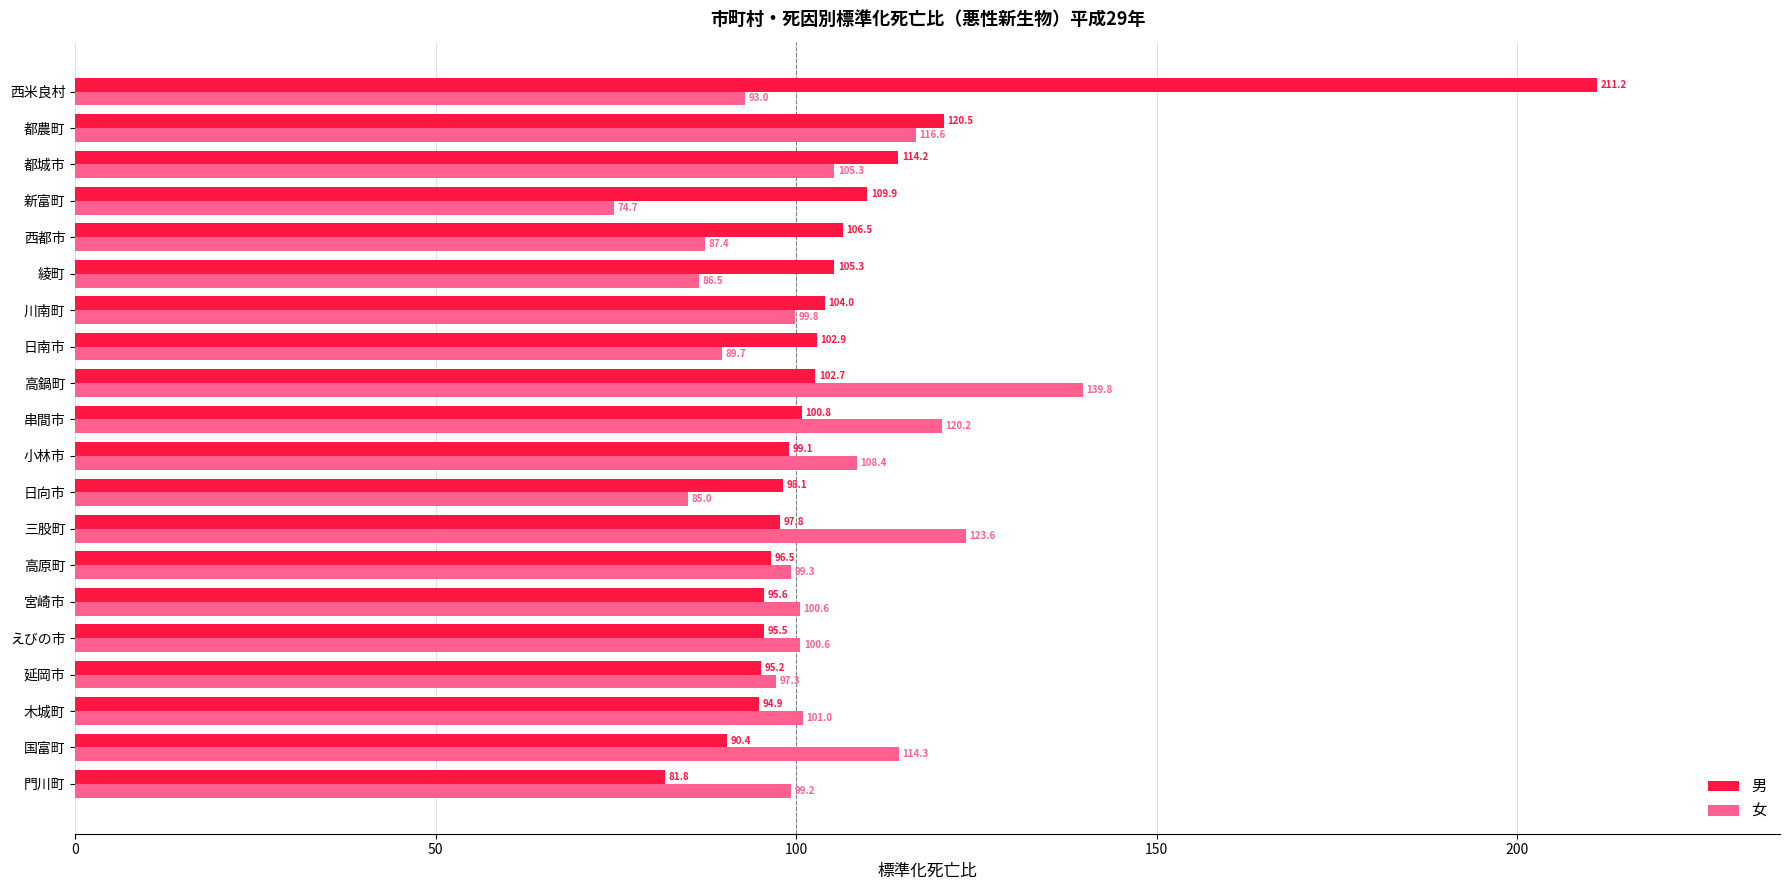

What is the average value of the 女 series?

102.1